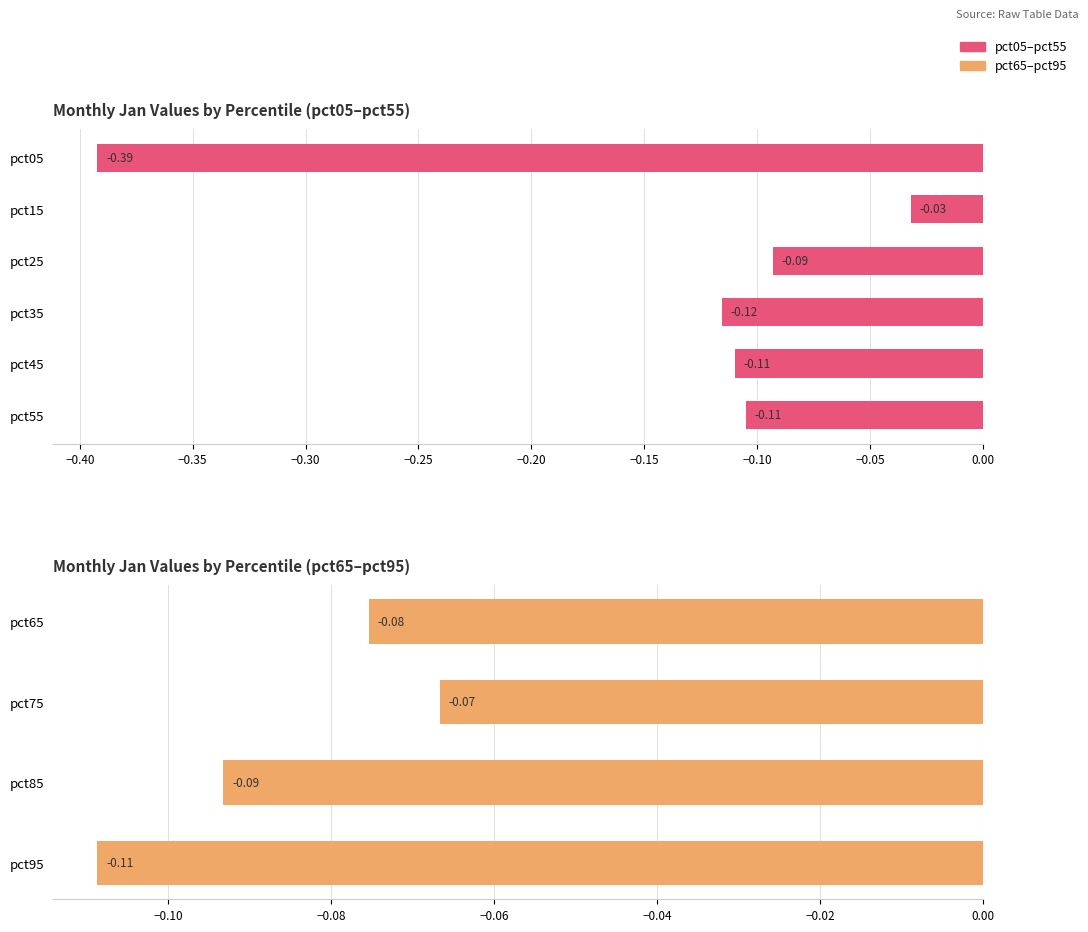

Are the bars grouped side by side (vs. stacked)?

No